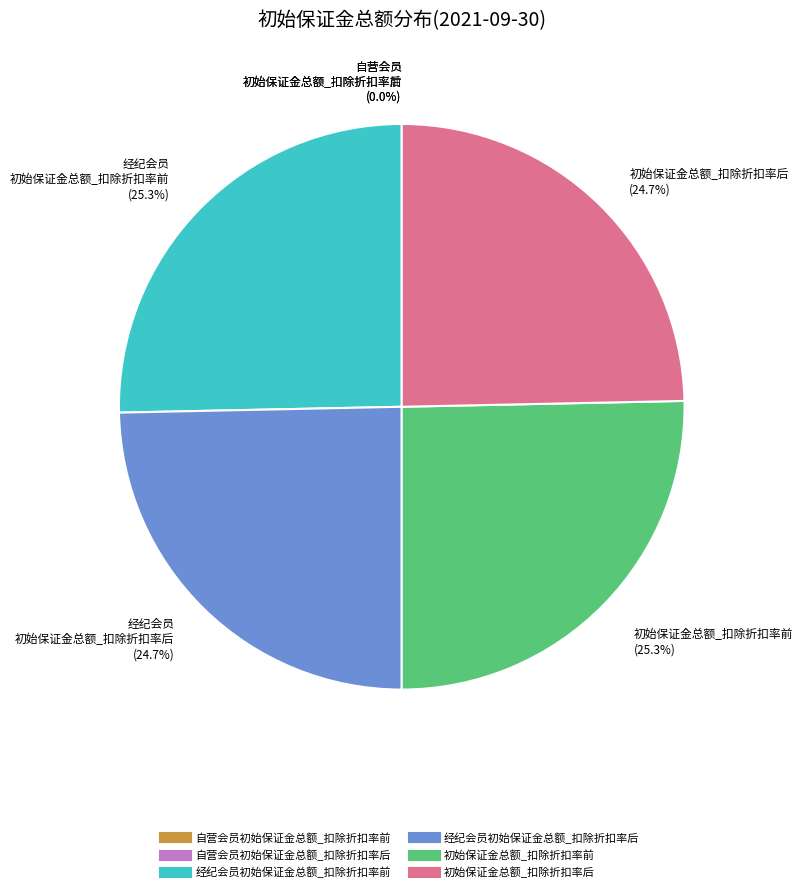

The 初始保证金总额_扣除折扣率后 slice represents 25% of the pie. True or false?

True